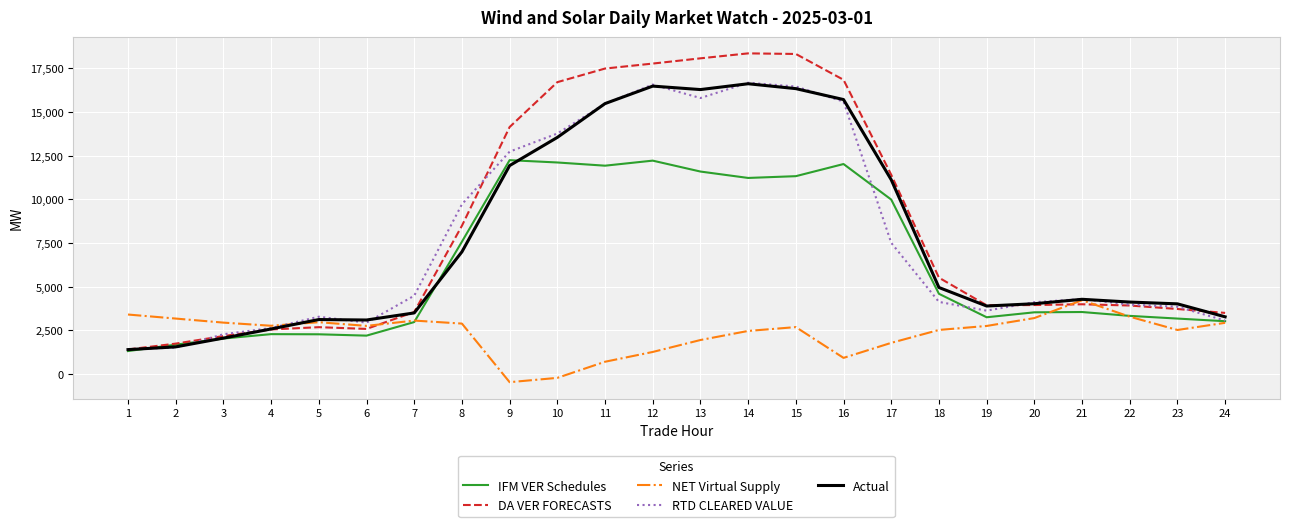

Read the IFM VER Schedules value at 11.

11932.0